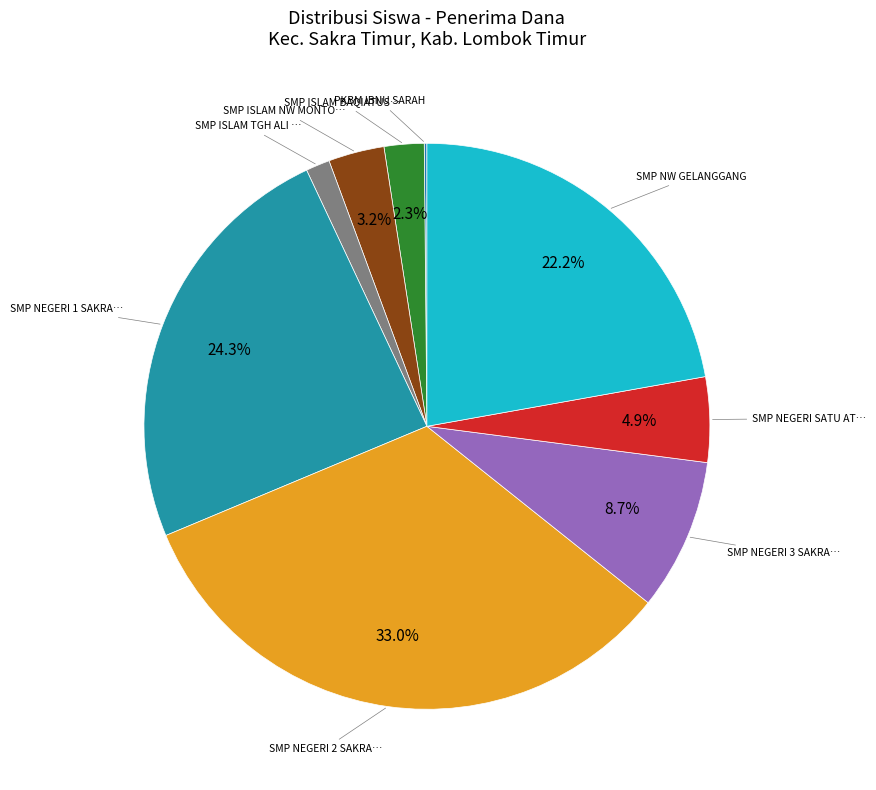

Rank the categories by value from highest to lowest.

SMP NEGERI 2 SAKRA TIMUR, SMP NEGERI 1 SAKRA TIMUR, SMP NW GELANGGANG, SMP NEGERI 3 SAKRA TIMUR, SMP NEGERI SATU ATAP 1 SAKRA TIMUR, SMP ISLAM NW MONTONG MAS, SMP ISLAM BAQIATUSH SHALIHAT, SMP ISLAM TGH ALI BATU, PKBM IBNU SARAH